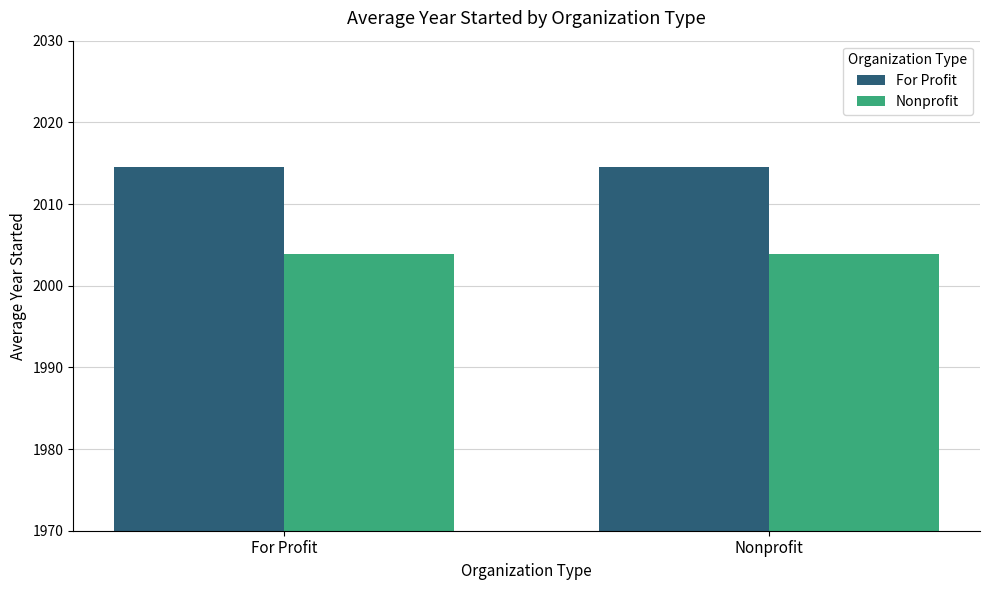

What is the sum of all Nonprofit values?

4007.7